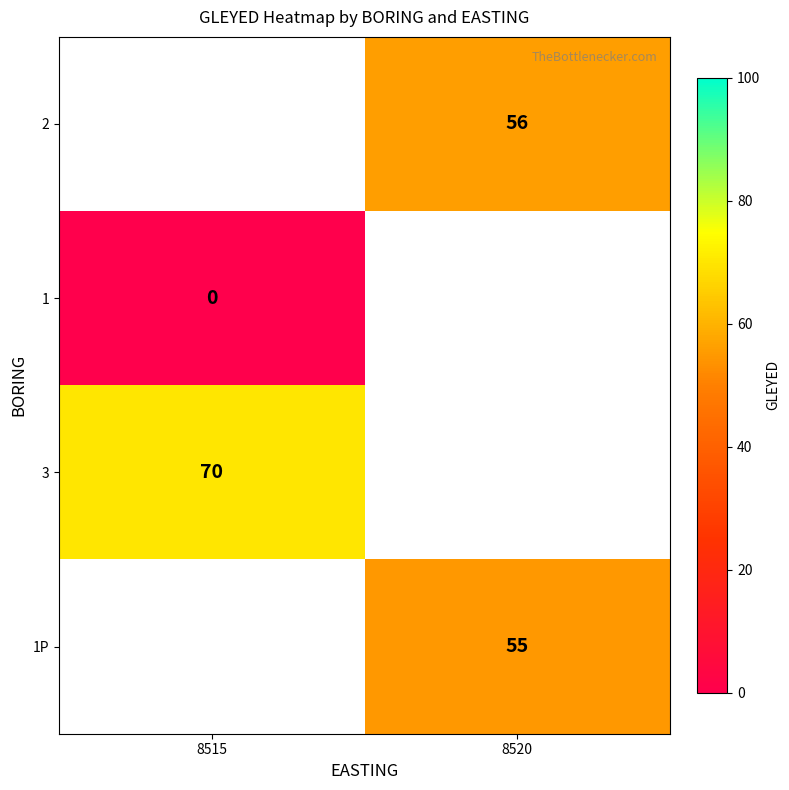

How many series are shown in this chart?

4